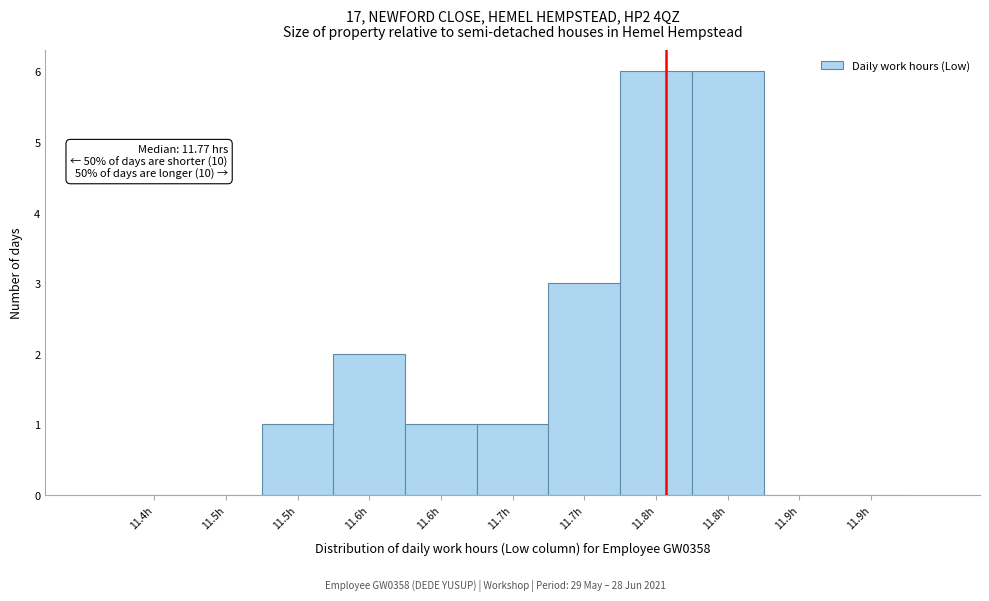

Are the bars horizontal?

No